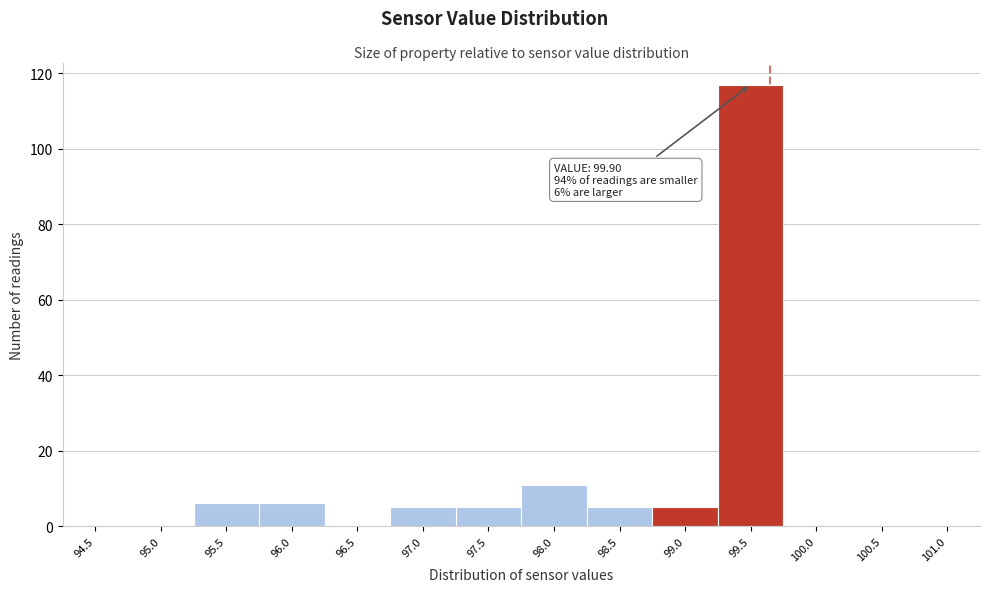

Reading right to left, what are all the values shown in this chart?

101.0=0	100.5=0	100.0=0	99.5=117	99.0=5	98.5=5	98.0=11	97.5=5	97.0=5	96.5=0	96.0=6	95.5=6	95.0=0	94.5=0